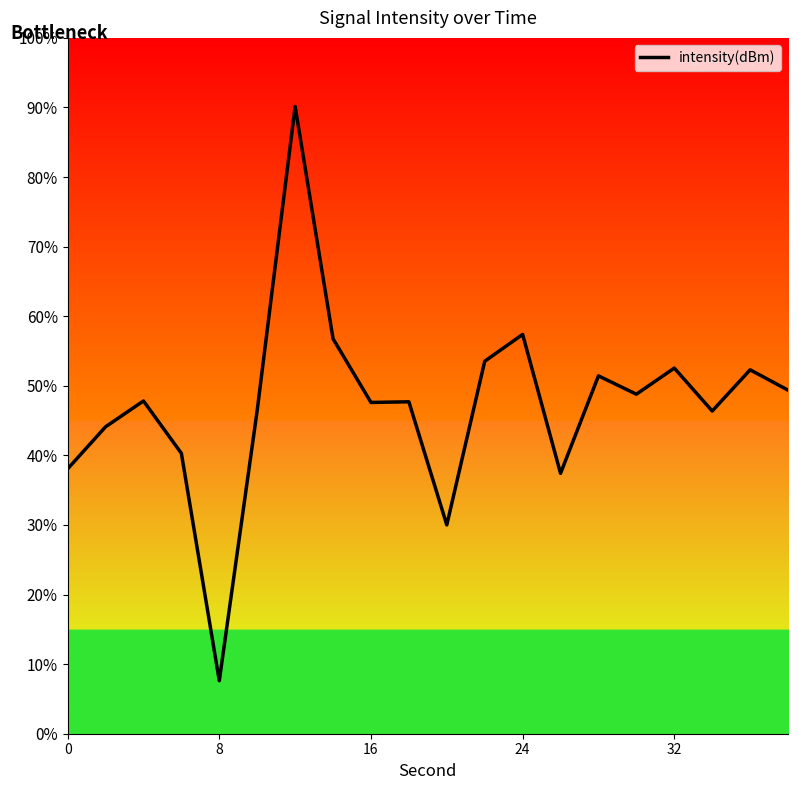

What is the greatest value displayed?

90.1